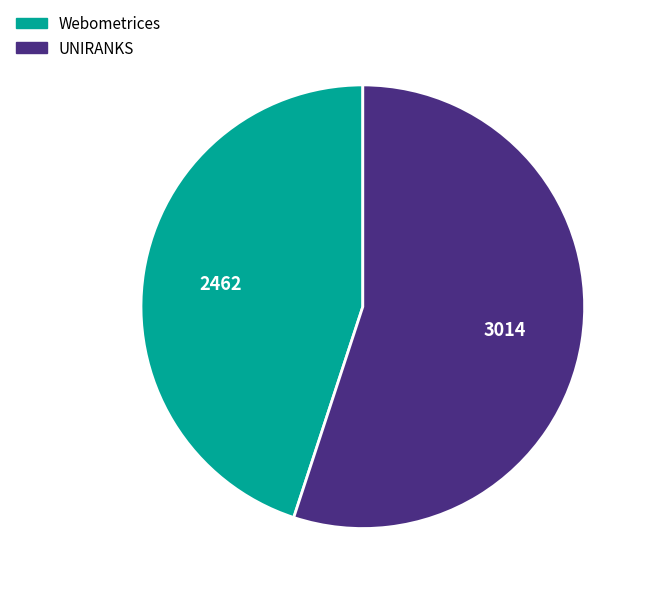

Which category accounts for the majority?

UNIRANKS